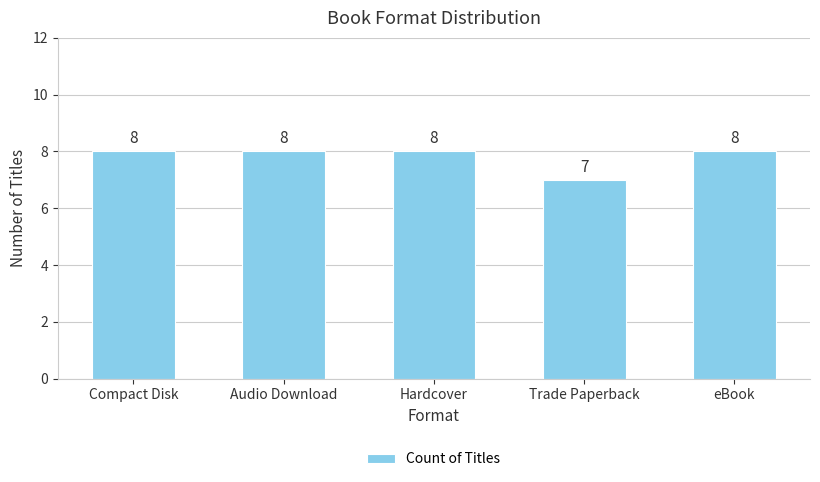

Approximately how many times larger is the value at eBook compared to Audio Download?

1.0